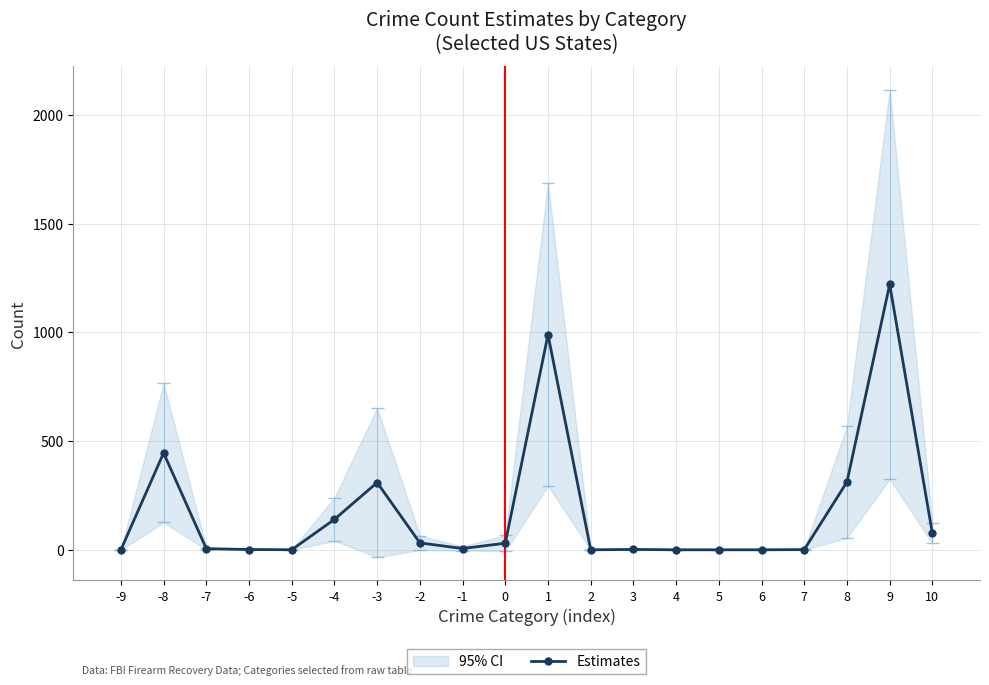

Count the number of categories in the chart.

20